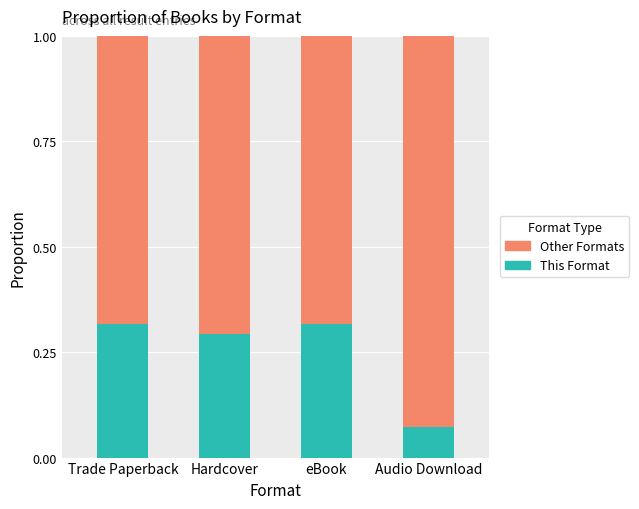

What is the sum of all This Format values?

1.0